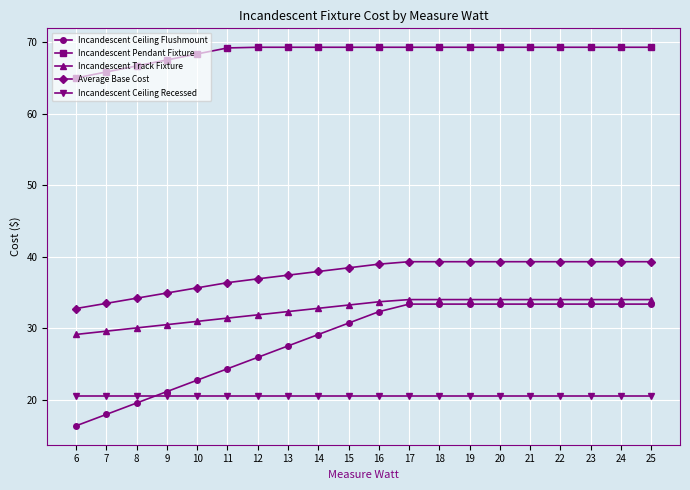

At 17, list the series in order from smallest to largest.

Incandescent Ceiling Recessed, Incandescent Ceiling Flushmount, Incandescent Track Fixture, Average Base Cost, Incandescent Pendant Fixture